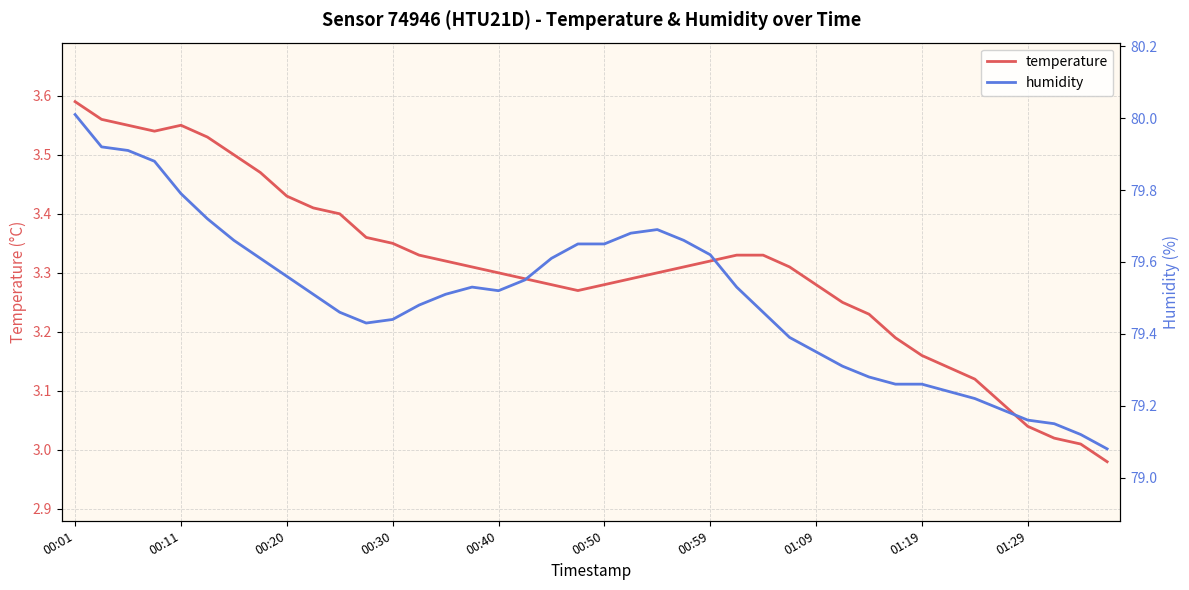

Does the chart display data point markers on the line(s)?

No